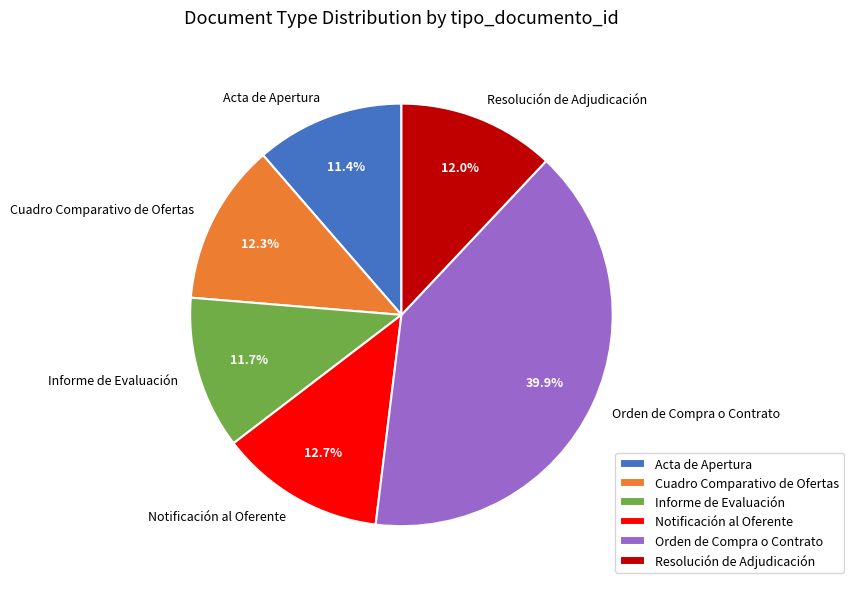

What is the largest slice in the pie chart?

Orden de Compra o Contrato